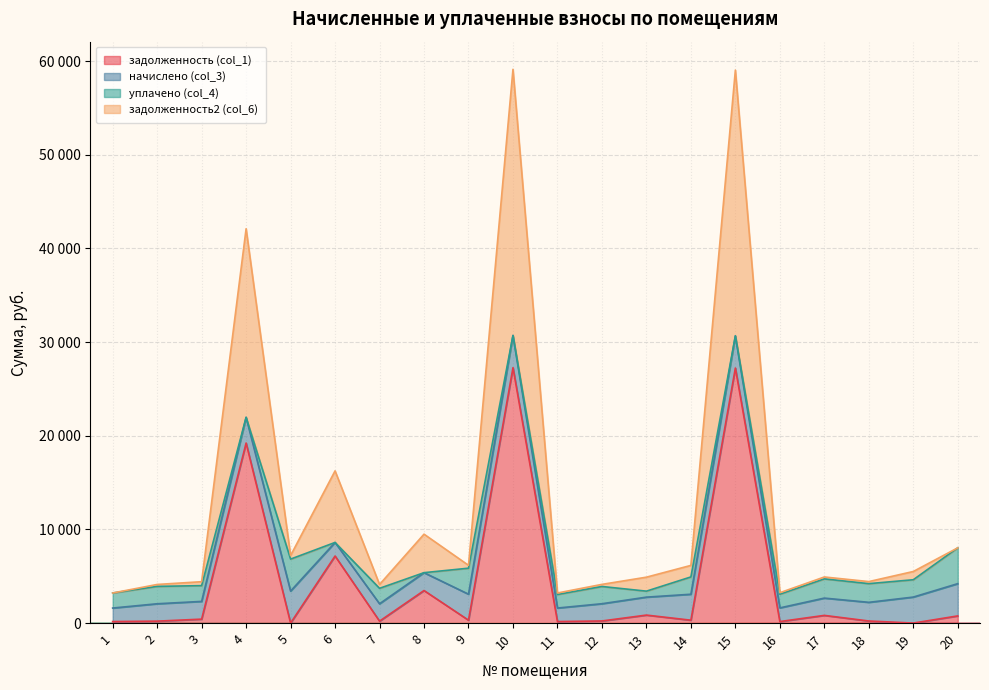

Does the chart display data point markers on the line(s)?

No